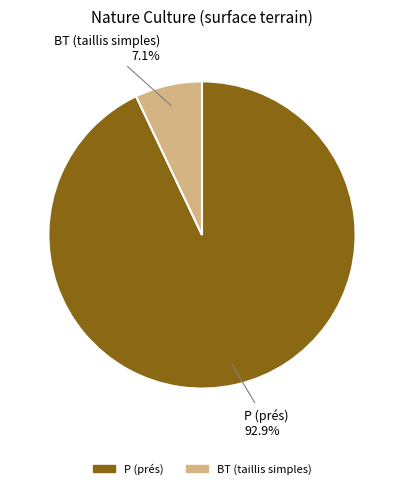

What portion of the pie excludes P (prés)?

7.1%